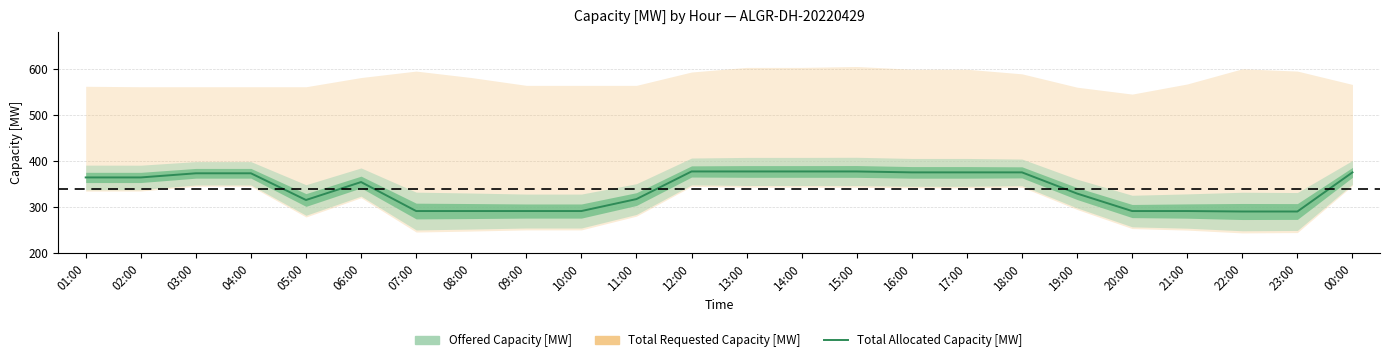

What is the difference between the maximum and minimum values?

87